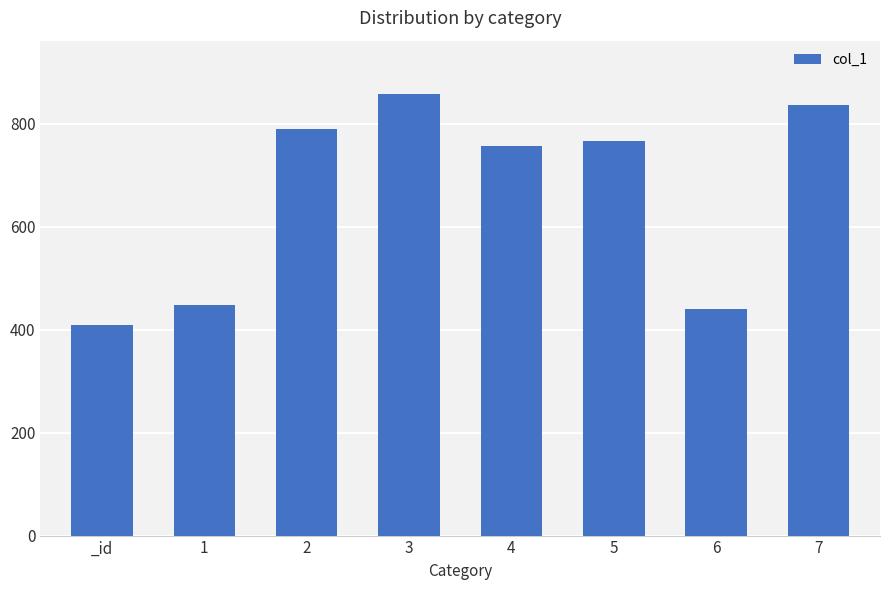

Reading left to right, what are all the values shown in this chart?

409	448	790	858	756	766	440	837